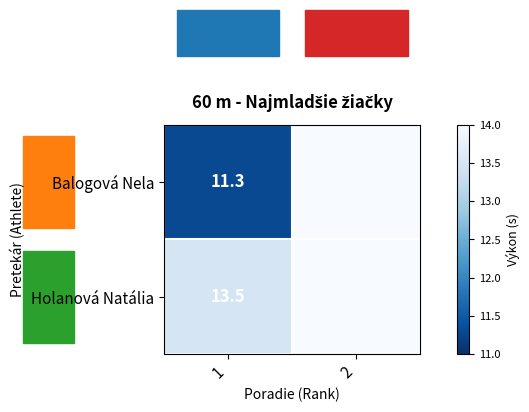

The value of Holanová Natália at 1 is 20.1. True or false?

False